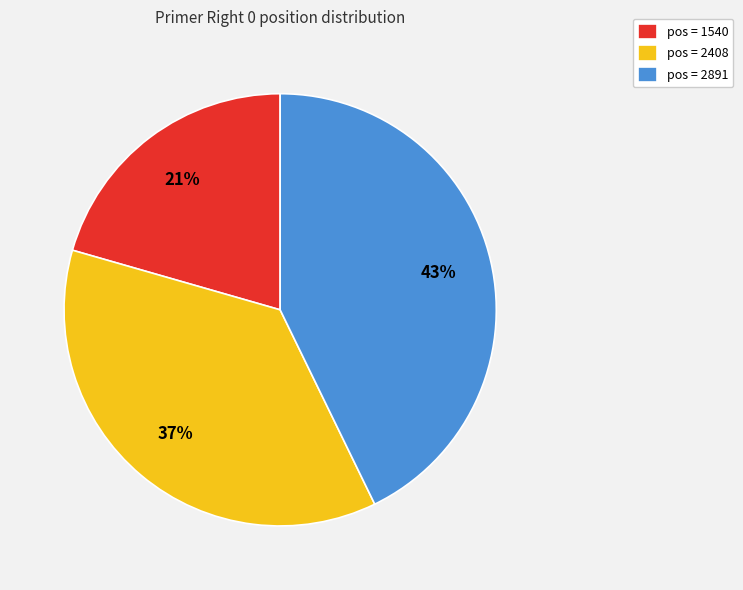

How many slices are in this pie chart?

3